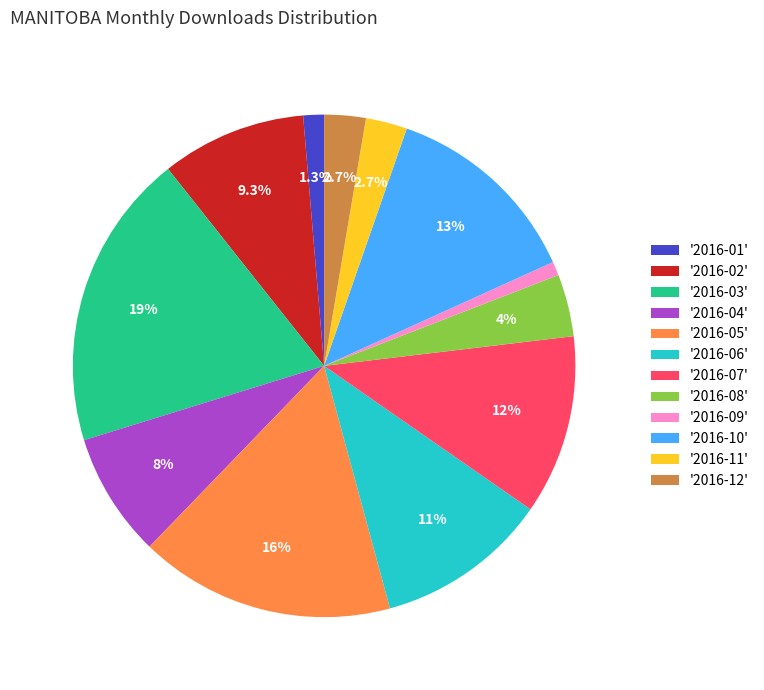

How many segments does this pie chart have?

12